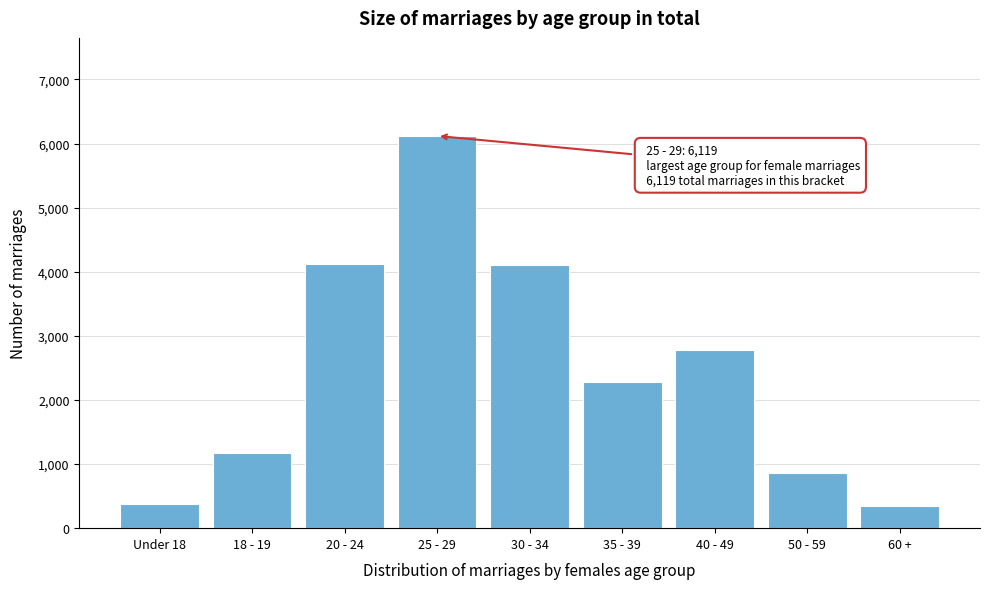

Is it true that the value at 18 - 19 is 1170?

True